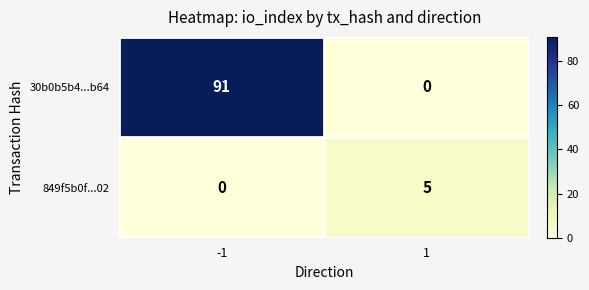

Rank the series by their maximum value, from highest to lowest.

30b0b5b4...b64, 849f5b0f...02